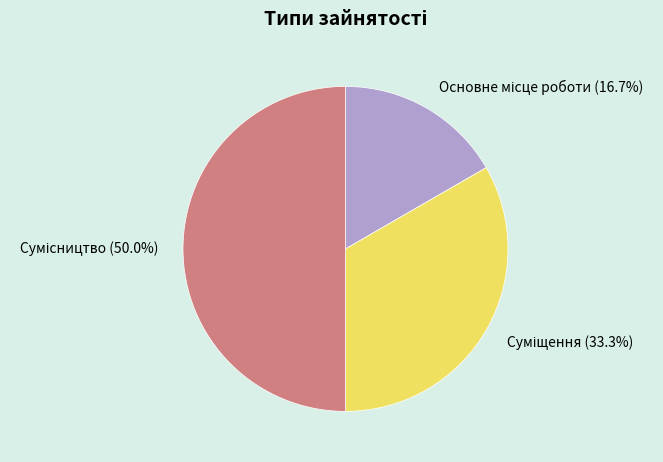

To the nearest percent, what portion does Суміщення represent?

33%